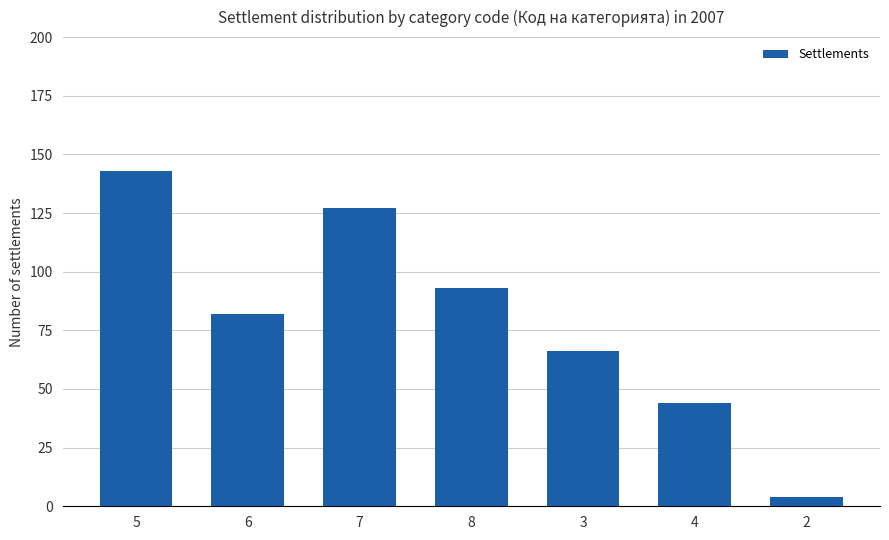

Between 6 and 7, which is larger?

7